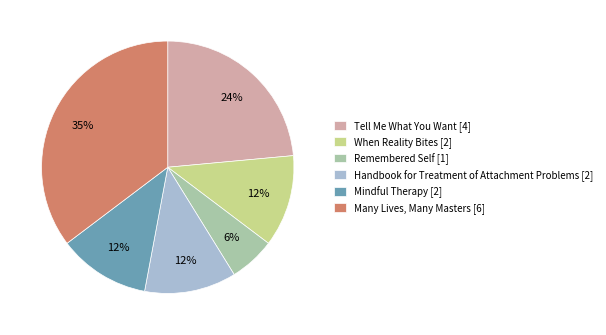

The When Reality Bites slice represents 12% of the pie. True or false?

True